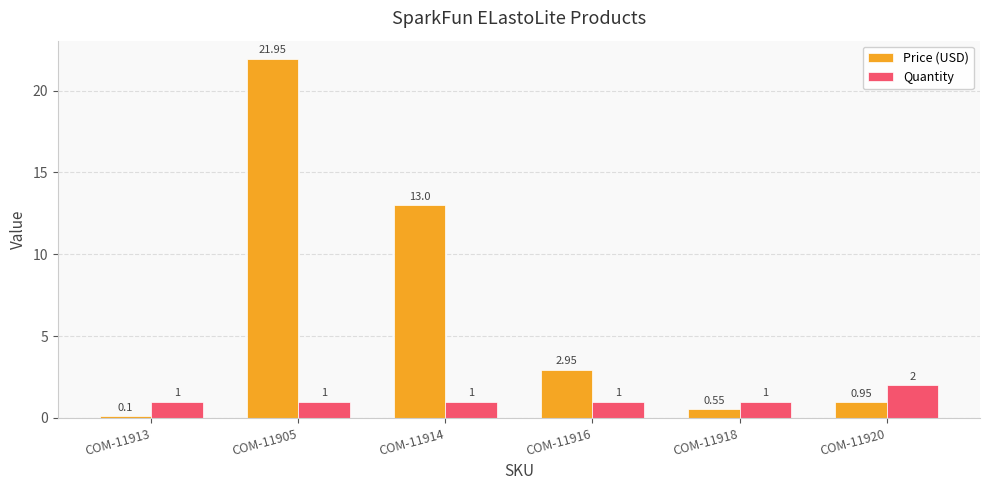

How many data points does each series have?

6